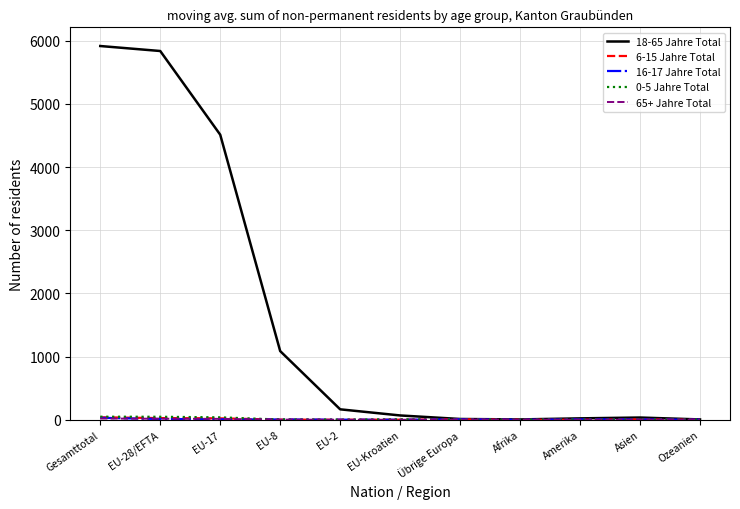

Which series has the largest total across all categories?

18-65 Jahre Total